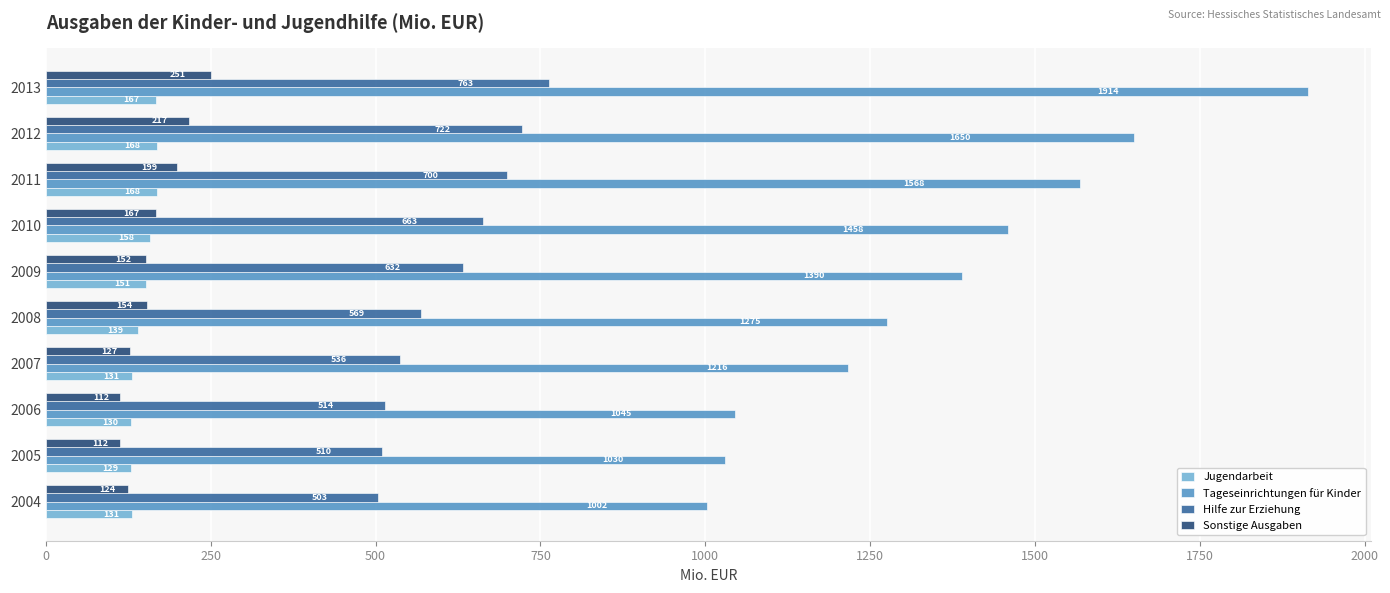

The value of Hilfe zur Erziehung at 2005 is 510.3. True or false?

True